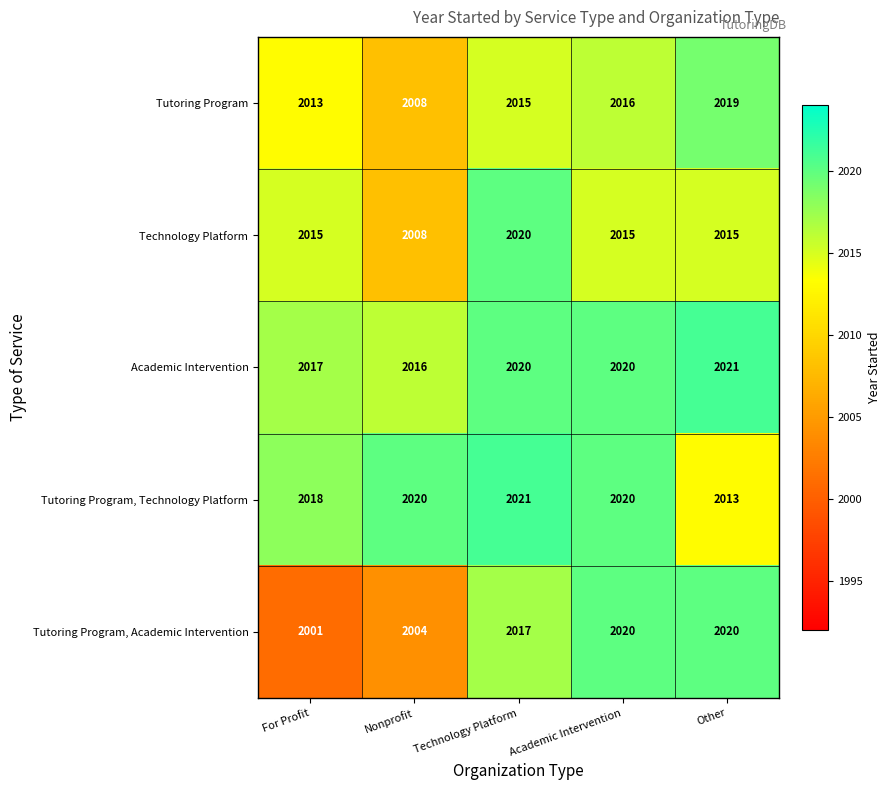

Count the number of data series in this chart.

5